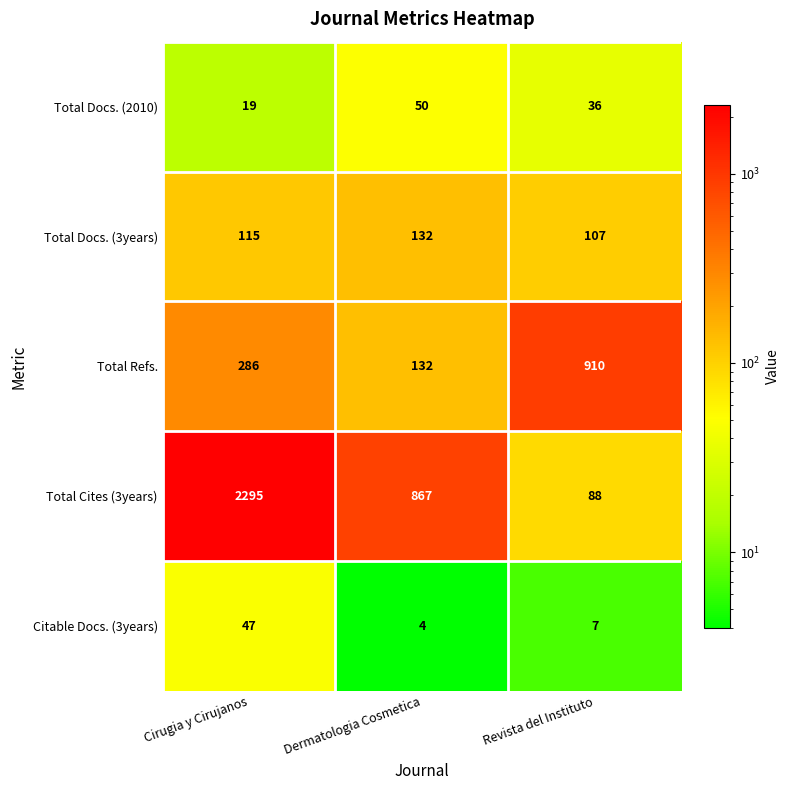

At which category does the chart reach its minimum across all series?

Dermatologia Cosmetica